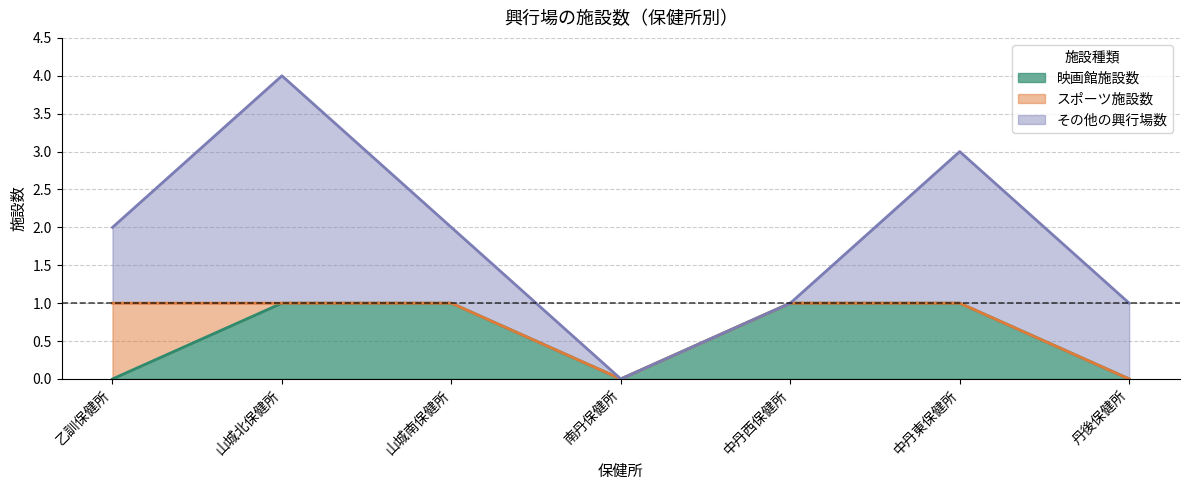

At 中丹西保健所, list the series in order from largest to smallest.

映画館施設数, スポーツ施設数, その他の興行場数